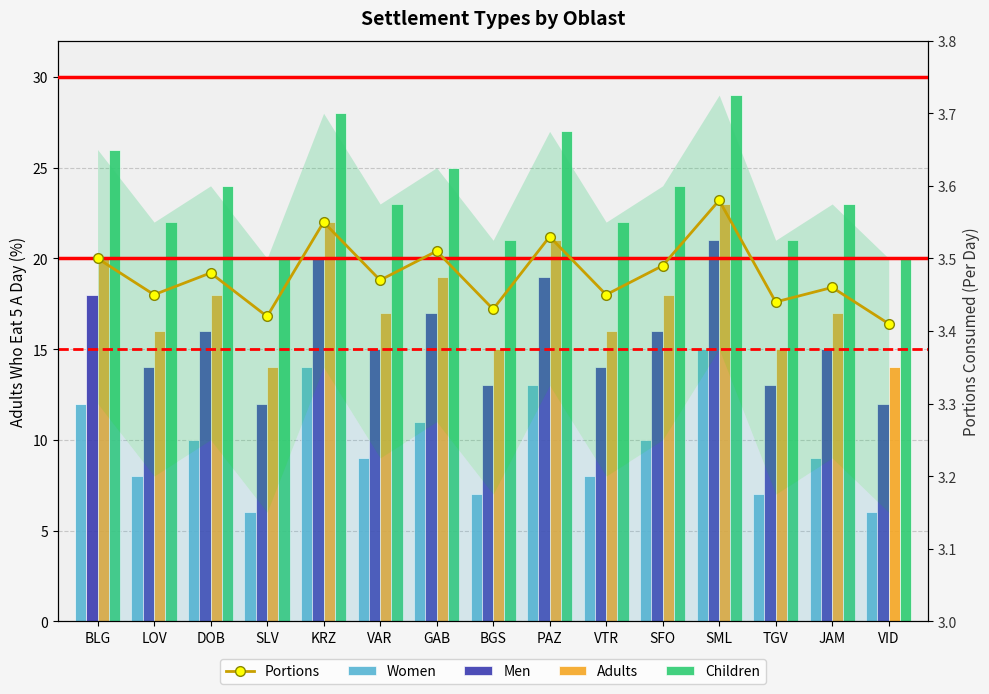

What is the value of the Portions bar at the 13th from the left?

3.4